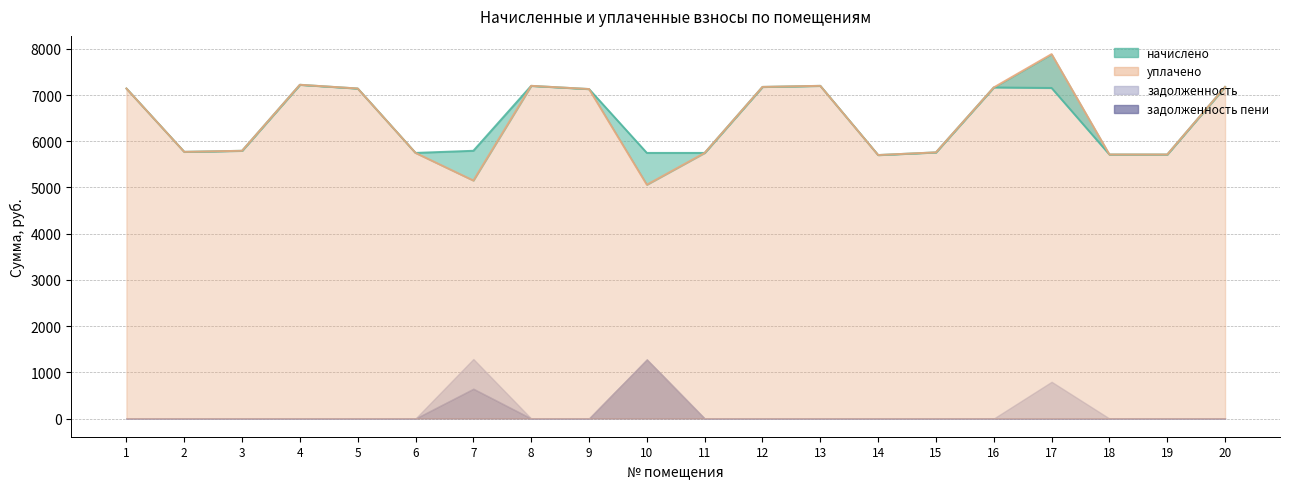

What is the sum of all уплачено values?

128608.6